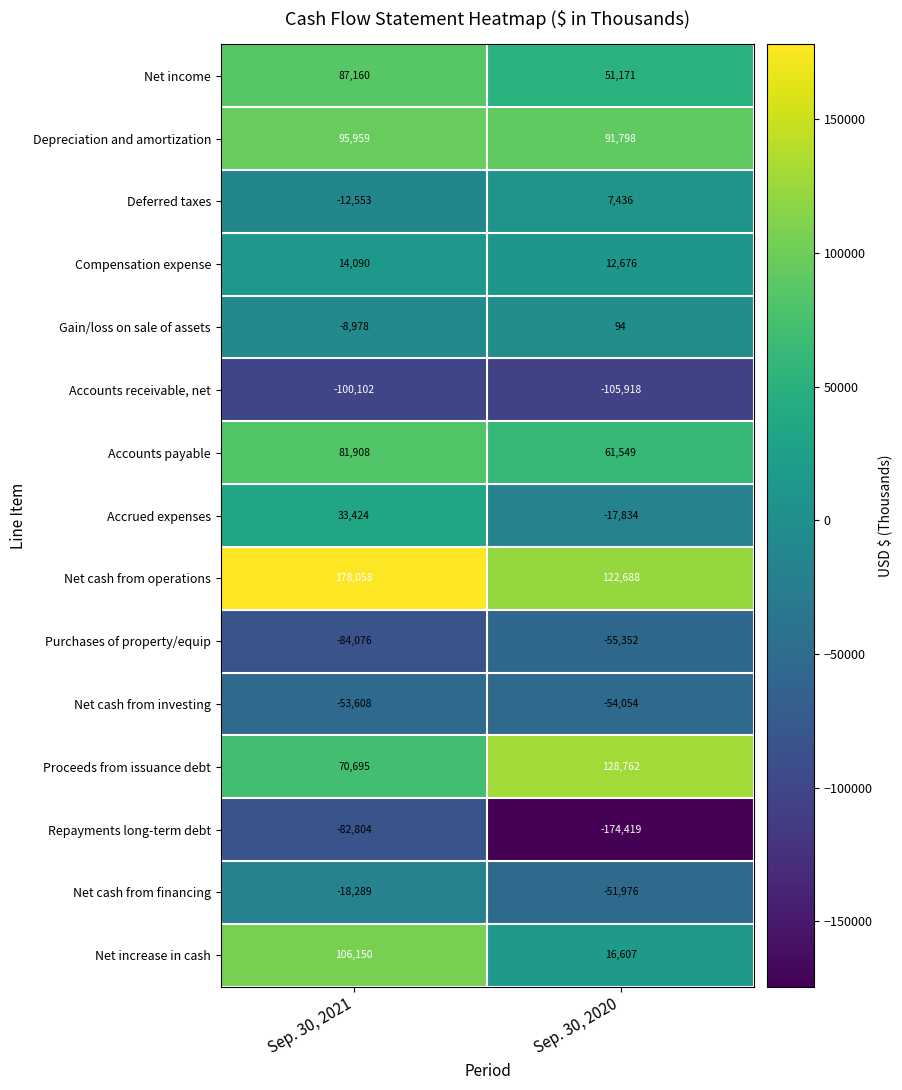

Reading left to right, list all the values displayed in this chart.

Net income: 87160	51171
Depreciation and amortization: 95959	91798
Deferred taxes: -12553	7436
Compensation expense: 14090	12676
Gain/loss on sale of assets: -8978	94
Accounts receivable, net: -100102	-105918
Accounts payable: 81908	61549
Accrued expenses: 33424	-17834
Net cash from operations: 178058	122688
Purchases of property/equip: -84076	-55352
Net cash from investing: -53608	-54054
Proceeds from issuance debt: 70695	128762
Repayments long-term debt: -82804	-174419
Net cash from financing: -18289	-51976
Net increase in cash: 106150	16607